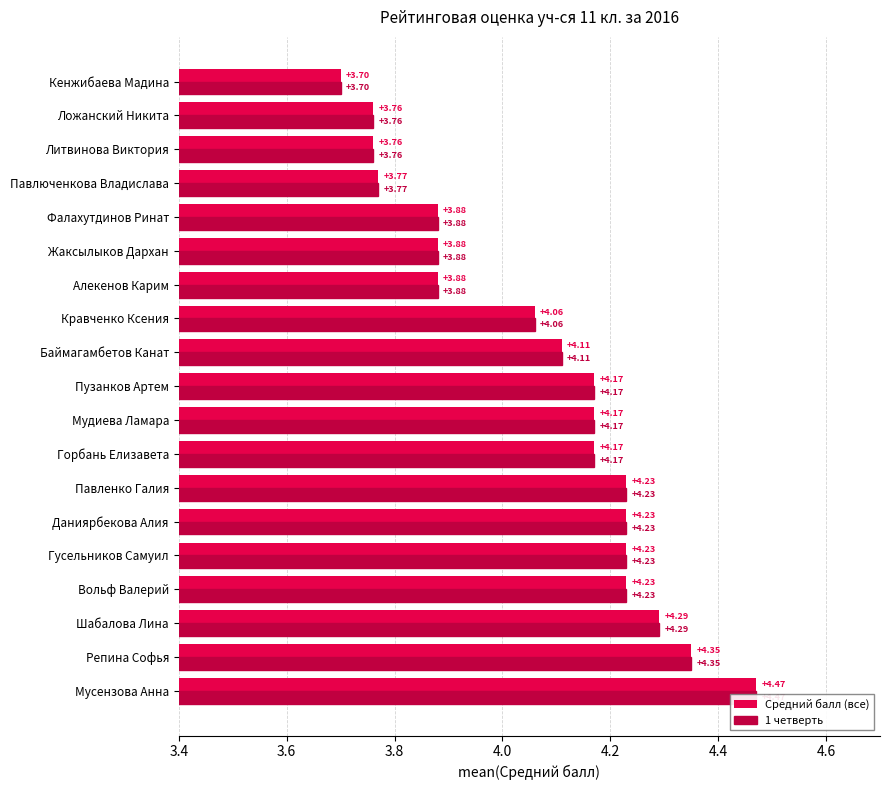

What is the value of the Средний балл (все) bar at the 9th from the left?

4.2